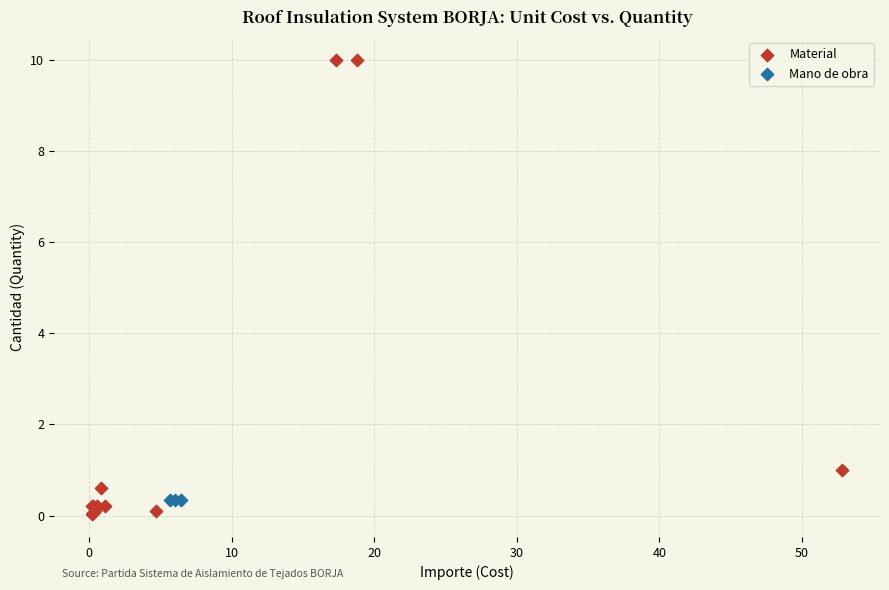

Which series reaches the maximum Y coordinate?

Material